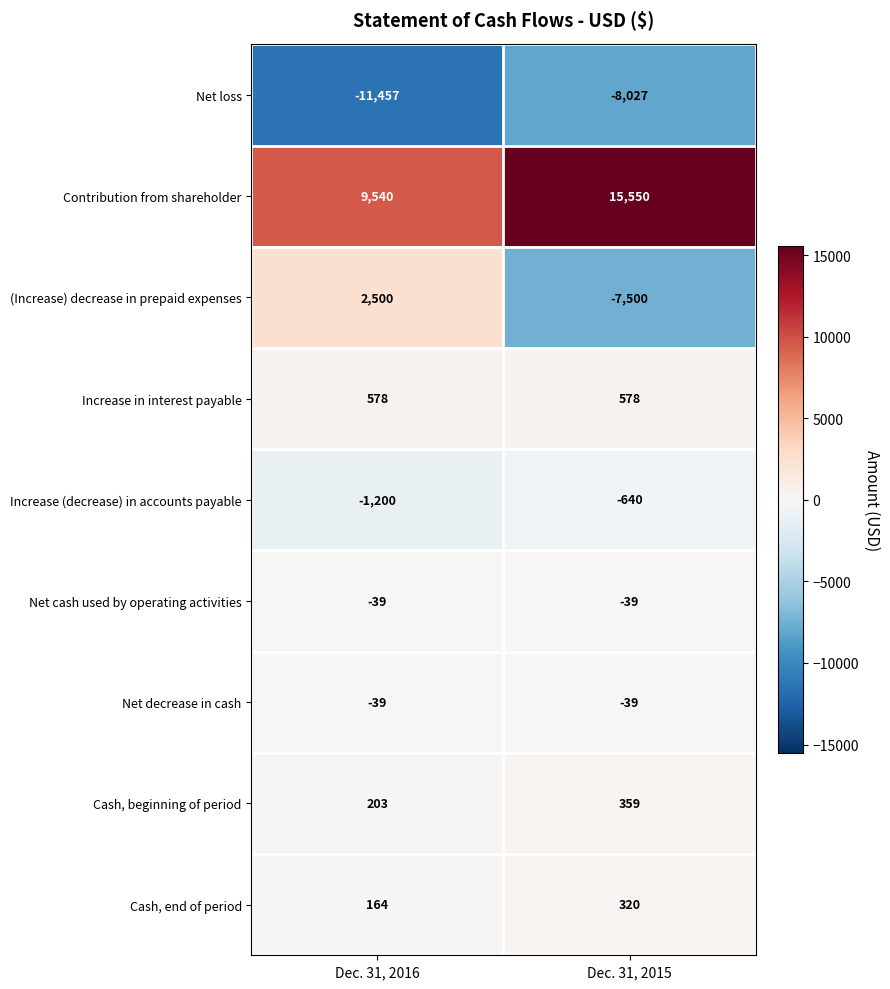

What is the minimum value shown in the chart?

-11457